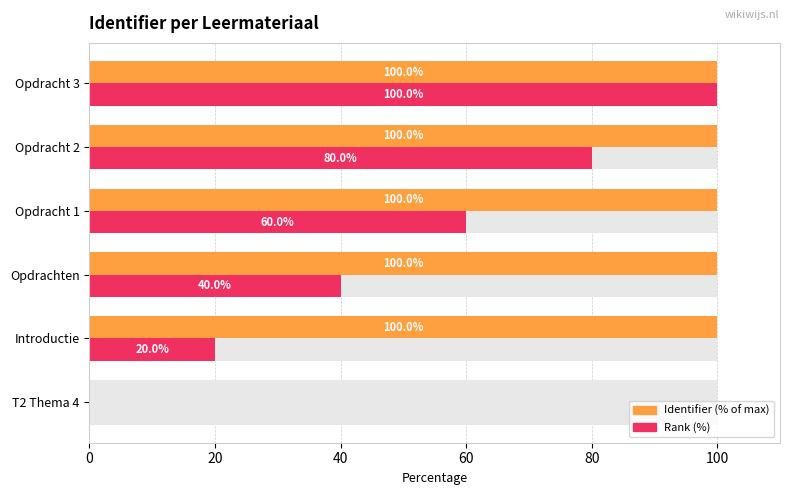

What are all the series names shown in the legend?

Identifier (% of max), Rank (%)